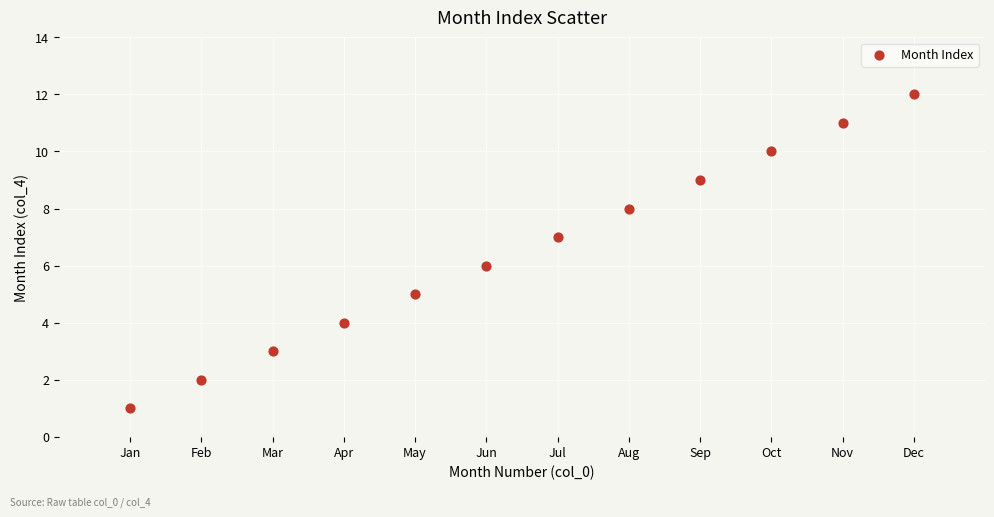

What is the range of X values (max minus min)?

11